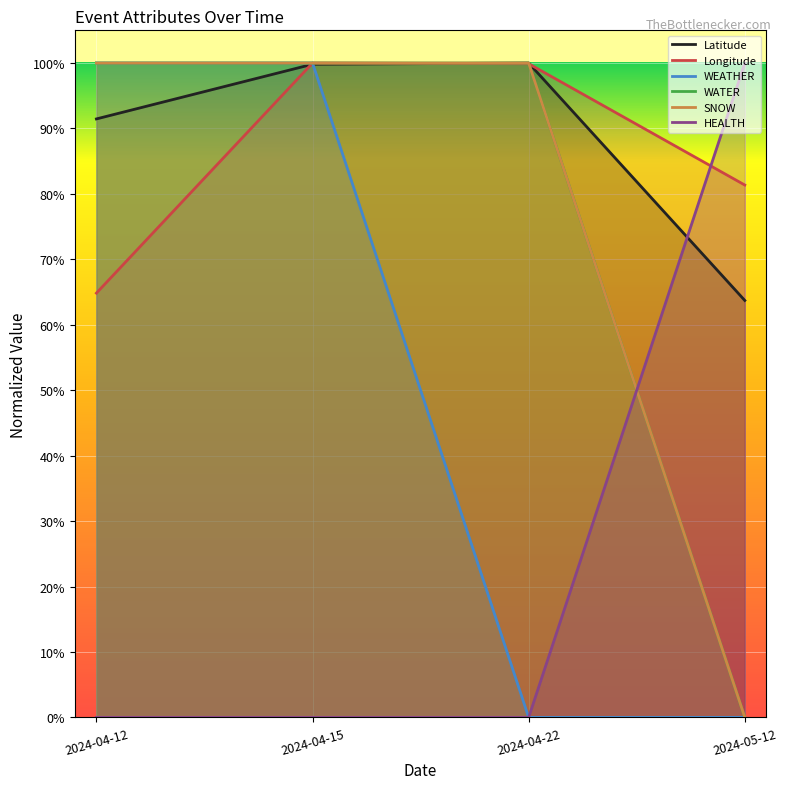

What value does the WEATHER series have at 2024-04-12?

1.0